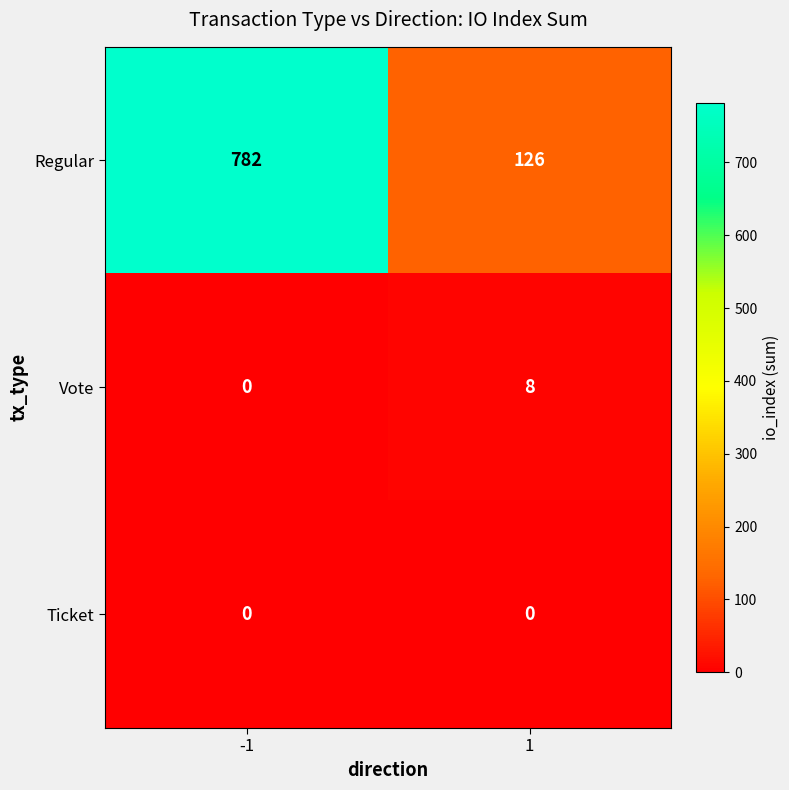

Reading left to right, what are all the values shown in this chart?

Regular: 782	126
Vote: 0	8
Ticket: 0	0